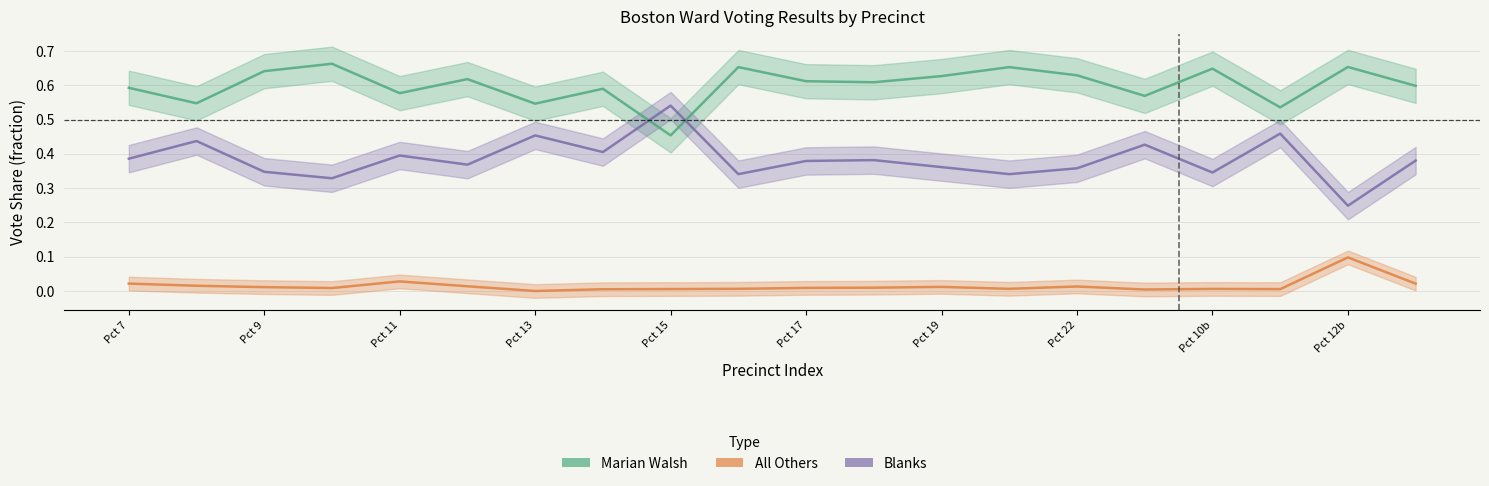

The value of Marian Walsh at Pct 15 is 0.1. True or false?

False